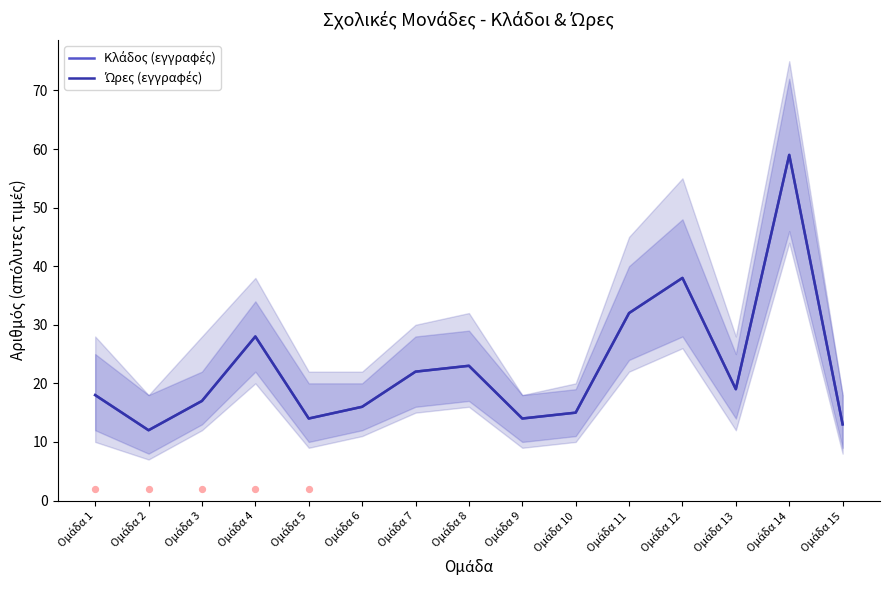

What are all the series names shown in the legend?

Κλάδος (εγγραφές), Ώρες (εγγραφές)